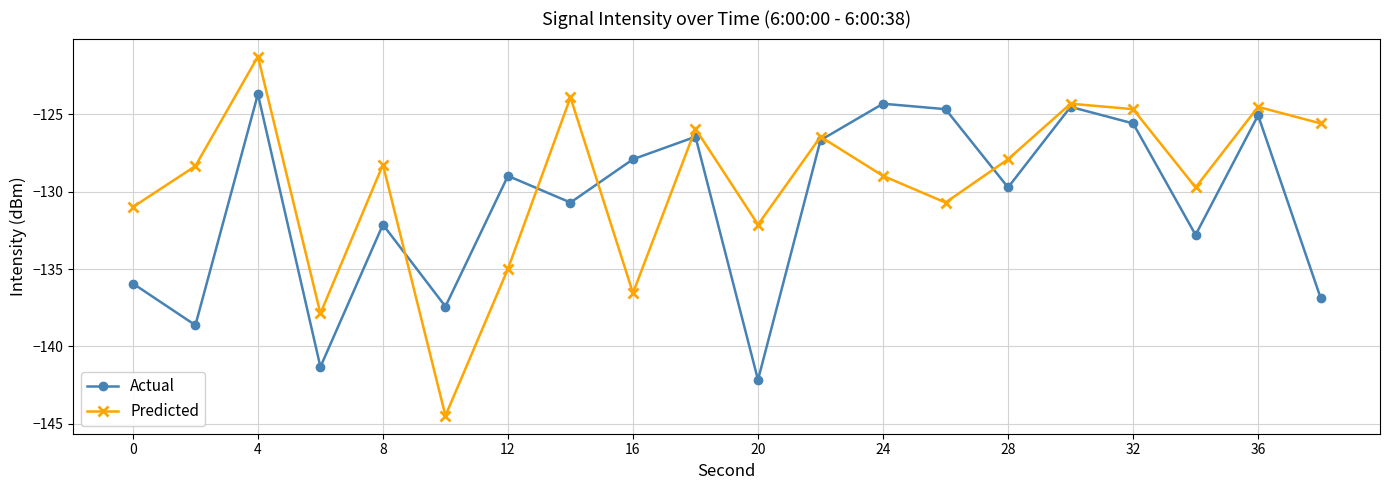

List the series in order of their peak value, highest first.

Predicted, Actual